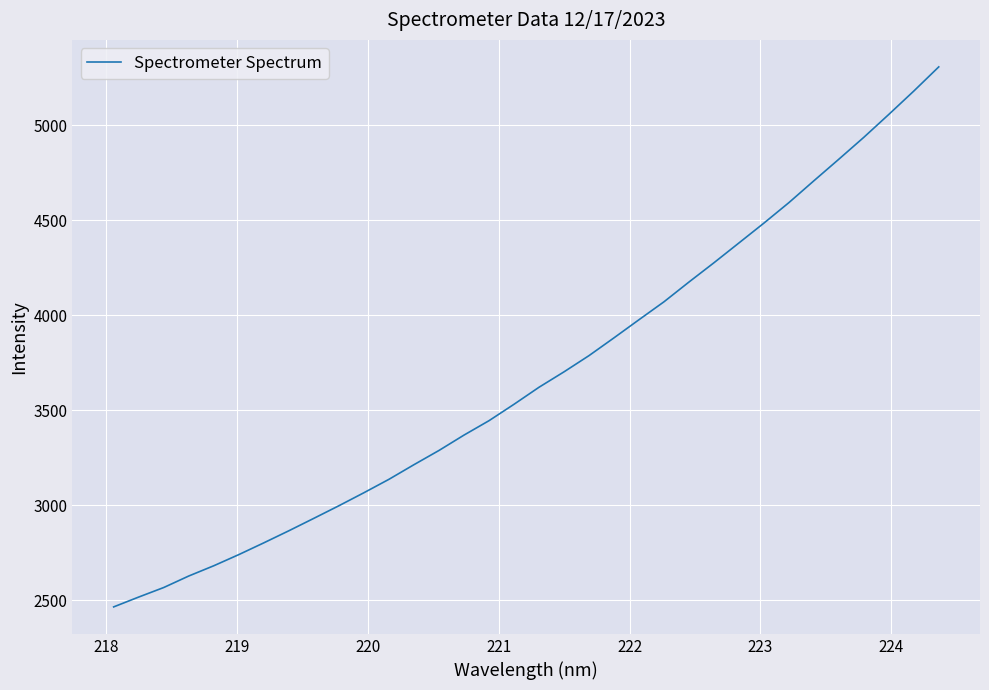

What is the difference between the maximum and minimum values?

2843.2